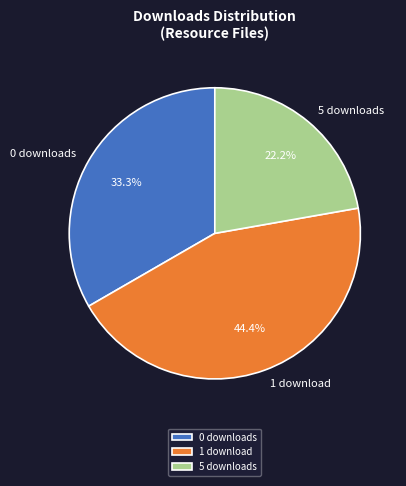

To the nearest percent, what is the average slice percentage?

33%